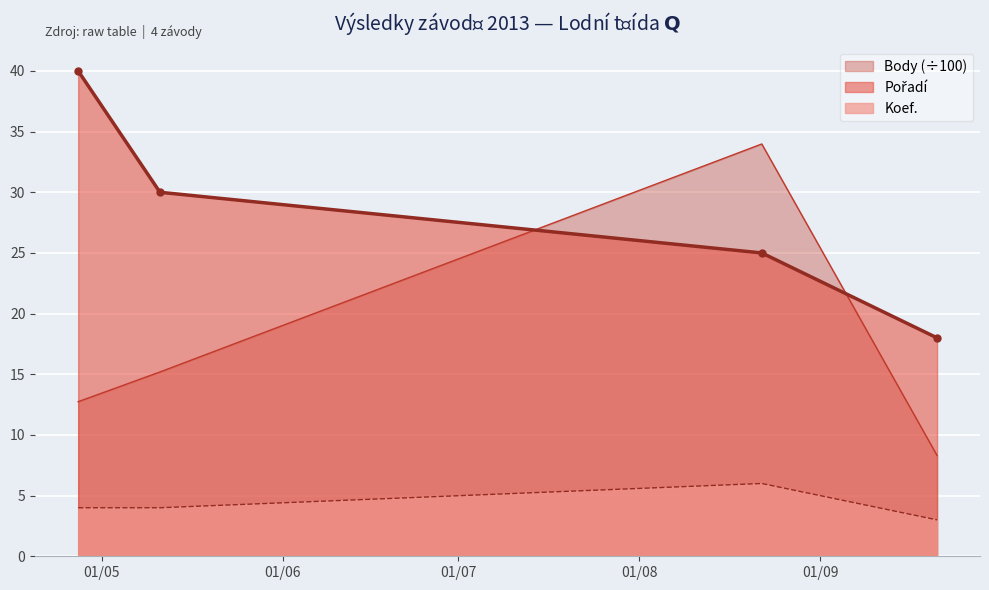

True or false: Body and Koef. intersect in this chart.

False